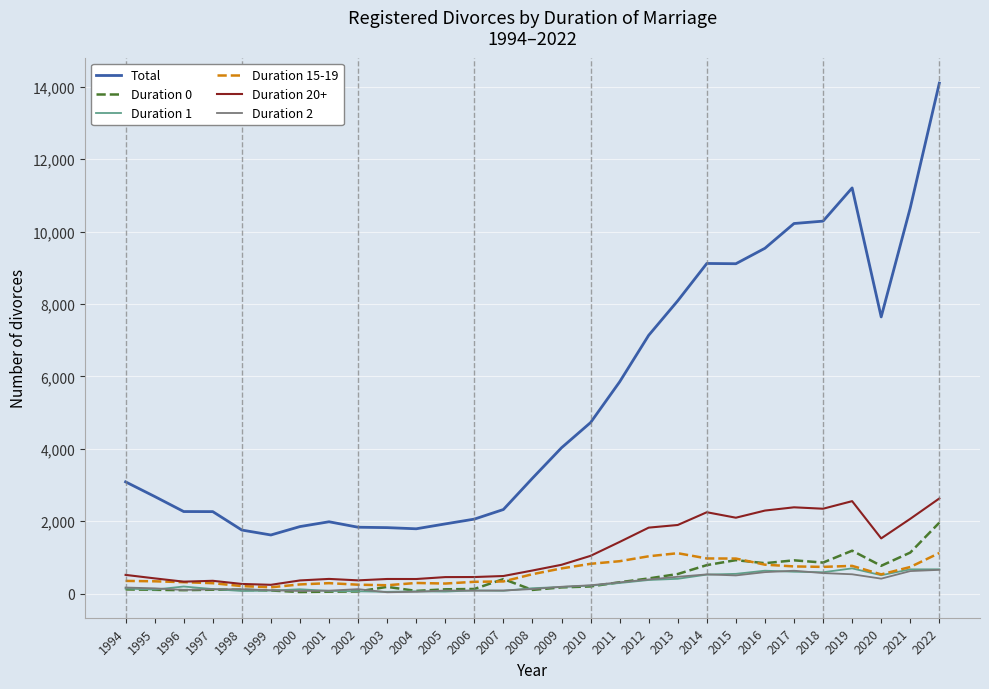

Is it true that Duration 15-19 equals 461 at 2013?

False